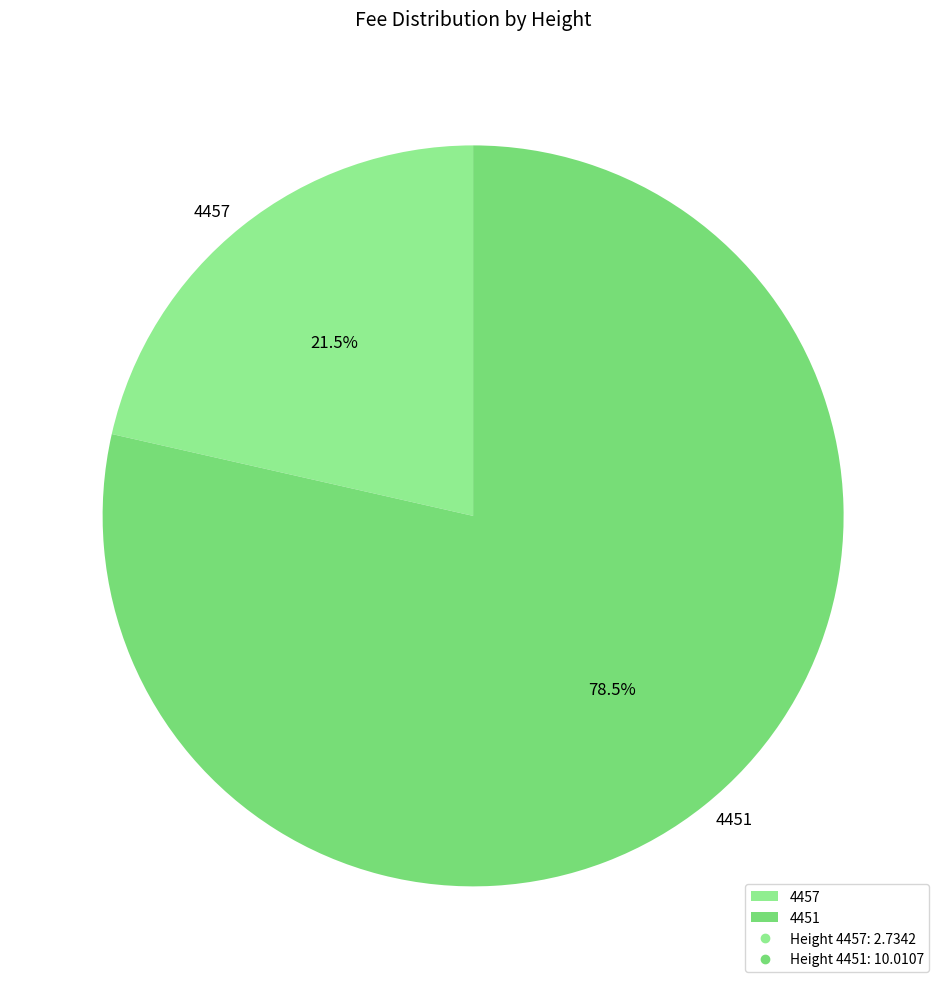

Is the sum of 4457 and 4451 greater than half?

Yes